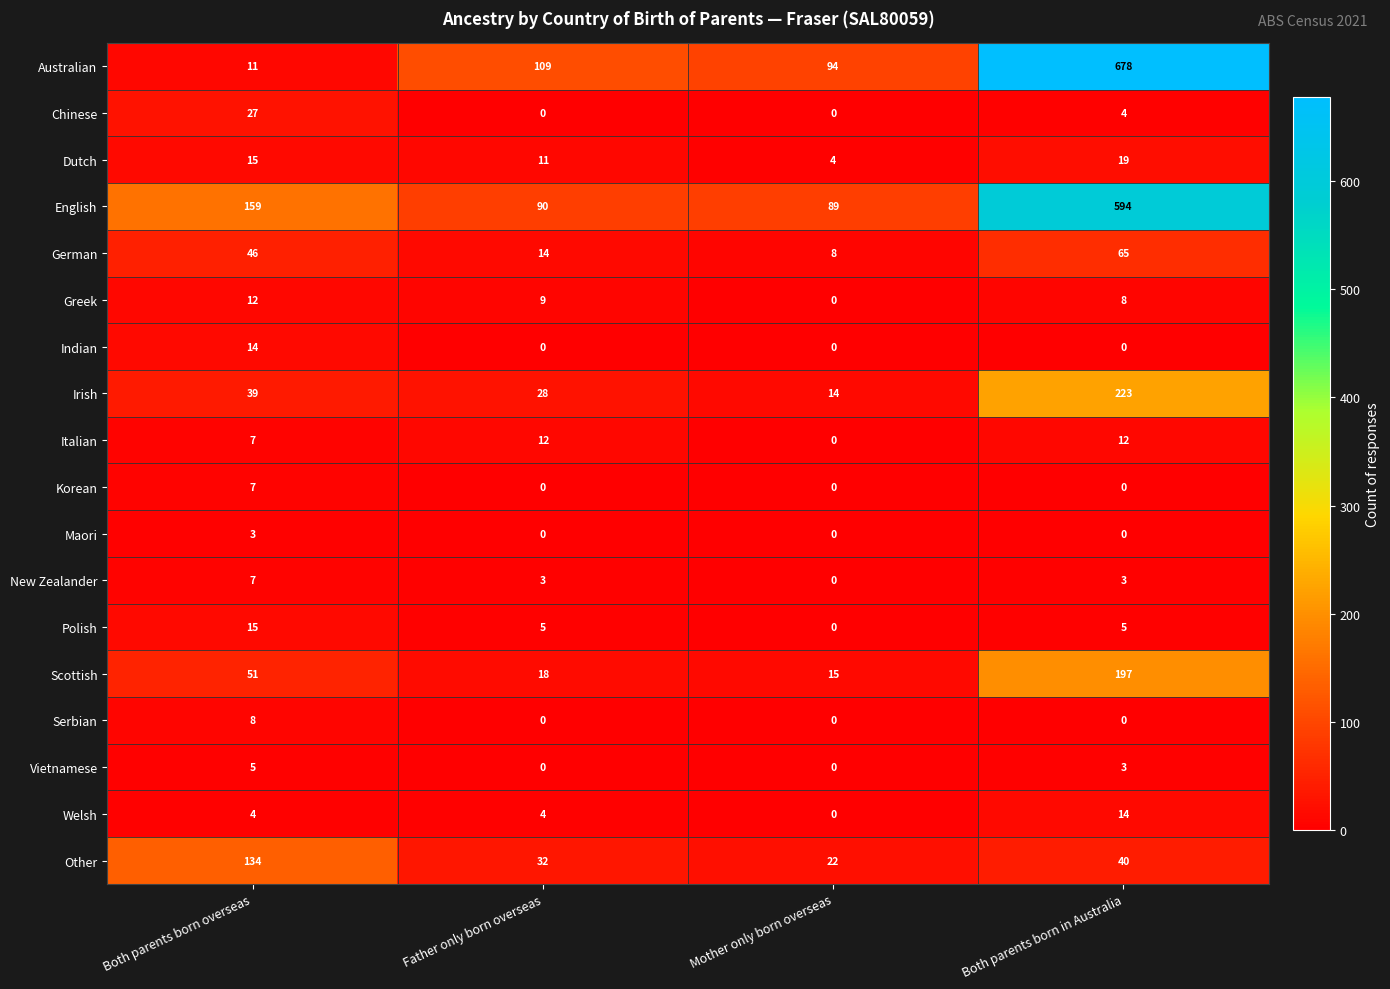

What value does the Scottish series have at Both parents born overseas?

51